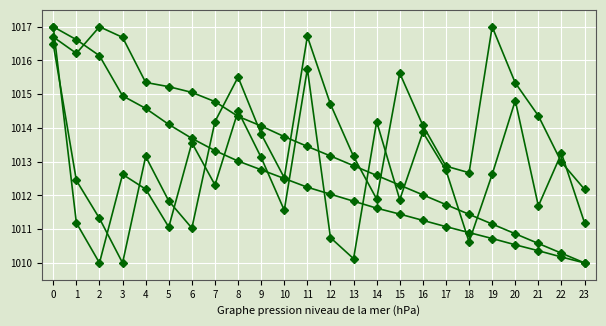

How many data points does each series have?

24